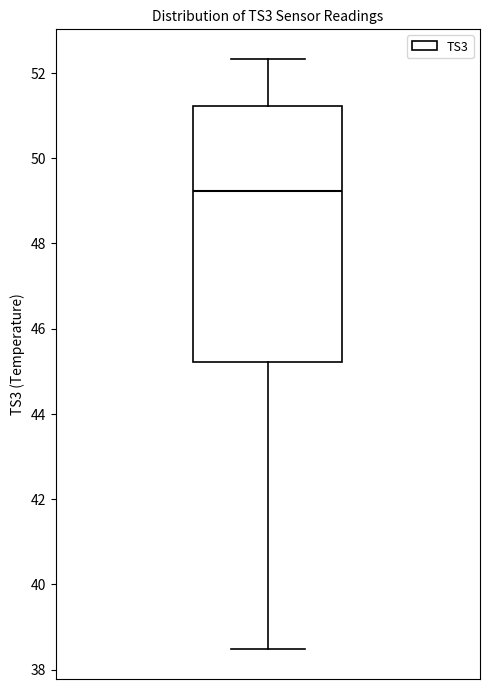

Where does the upper whisker of the box end on the y-axis? The values are not printed on the chart, so give them approximately, as read against the axis.

52.4